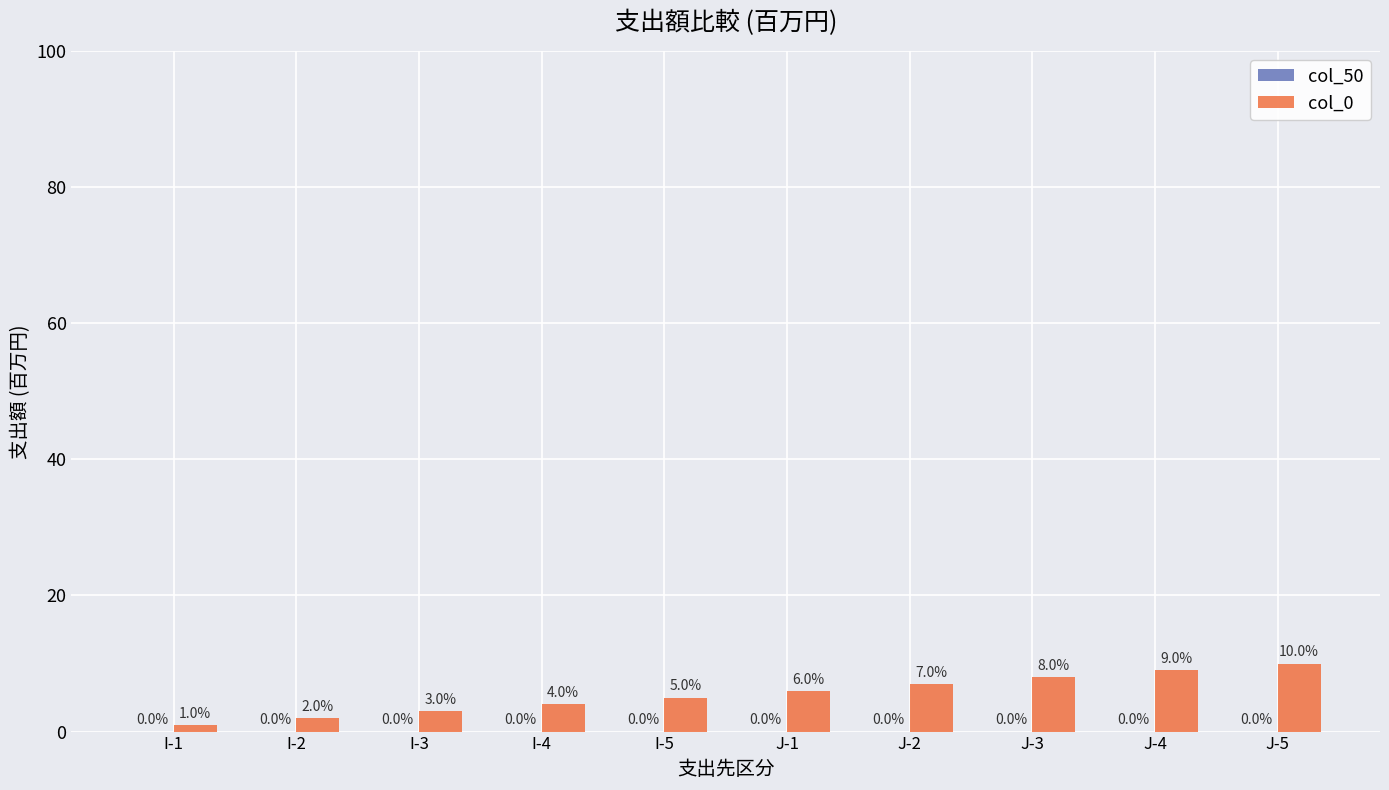

List the labels in order of value, largest first.

J-5, J-4, J-3, J-2, J-1, I-5, I-4, I-3, I-2, I-1